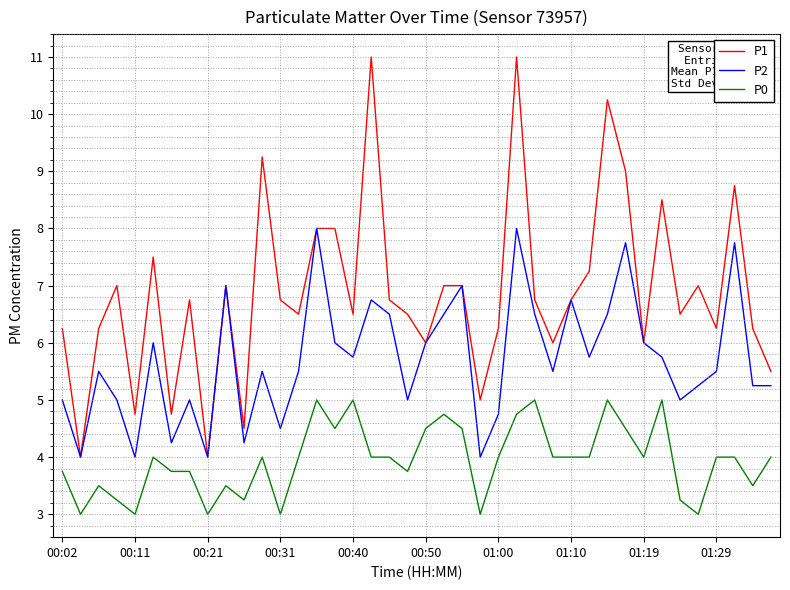

List the series in order of their overall mean, highest first.

P1, P2, P0